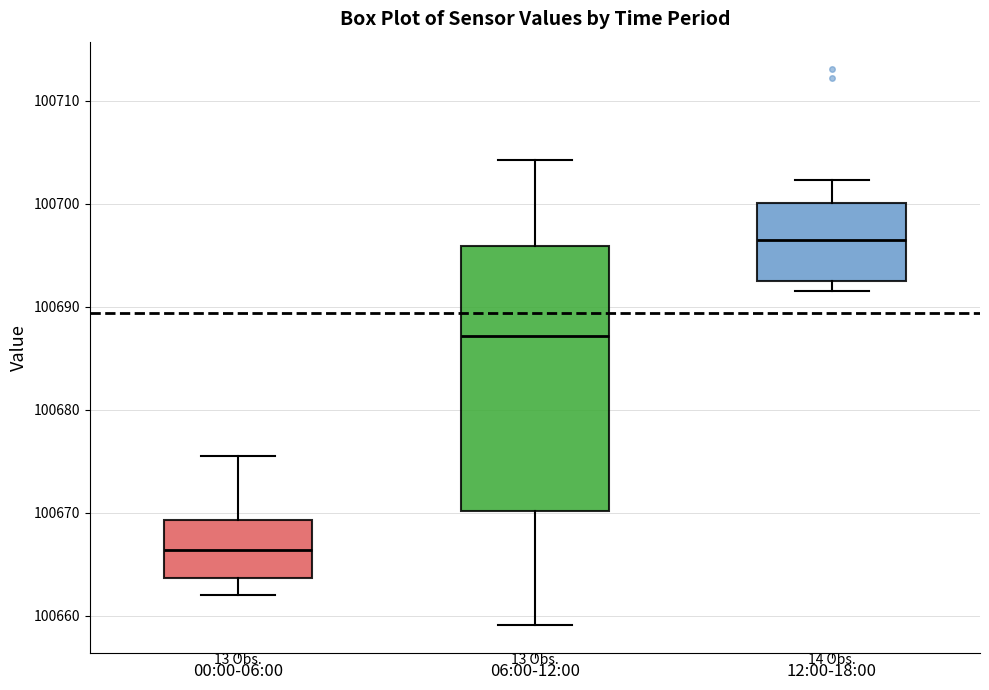

Reading left to right, transcribe this box plot: for each box, give where its median line is, the range the box spans, and where its two whiskers end, as read against the y-axis. The values are not printed on the chart, so give them approximately, as read against the axis.

00:00-06:00: median 100666, box 100664 to 100669, whiskers 100662 to 100676
06:00-12:00: median 100687, box 100670 to 100696, whiskers 100659 to 100704
12:00-18:00: median 100696, box 100692 to 100700, whiskers 100692 (just below the box's lower edge) to 100702